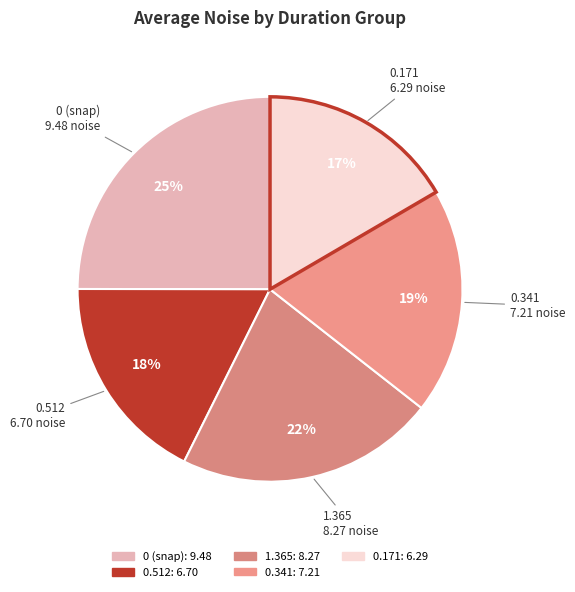

Count the number of slices in the pie.

5